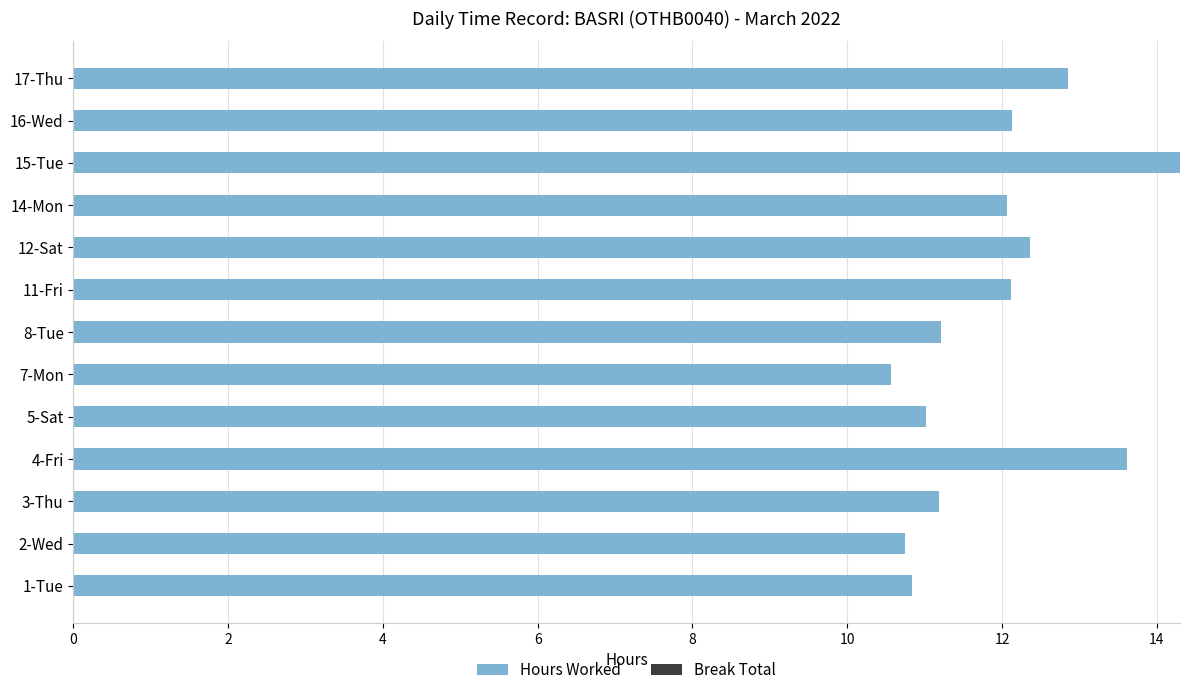

What is the sum of the values at 14-Mon and 4-Fri?

25.7